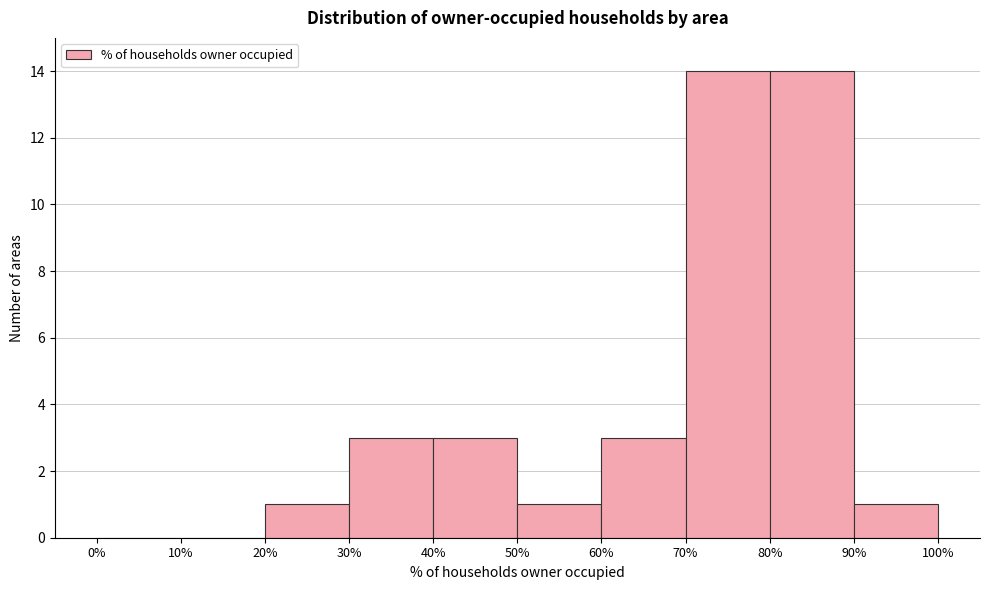

How tall is the bar that spans 80% to 90% on the x-axis? The values are not printed on the chart, so give them approximately, as read against the axis.

14